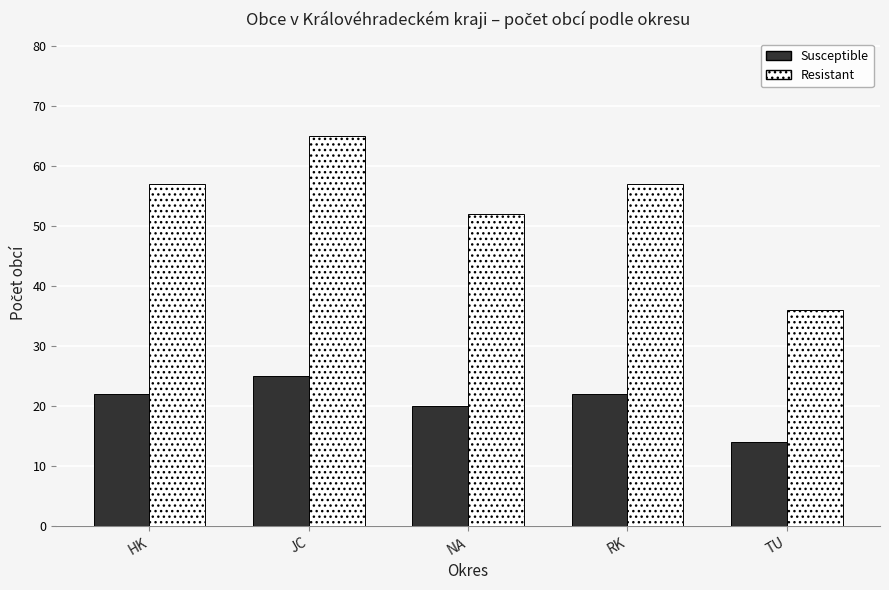

Reading right to left, list all the values displayed in this chart.

Susceptible: 14	22	20	25	22
Resistant: 36	57	52	65	57